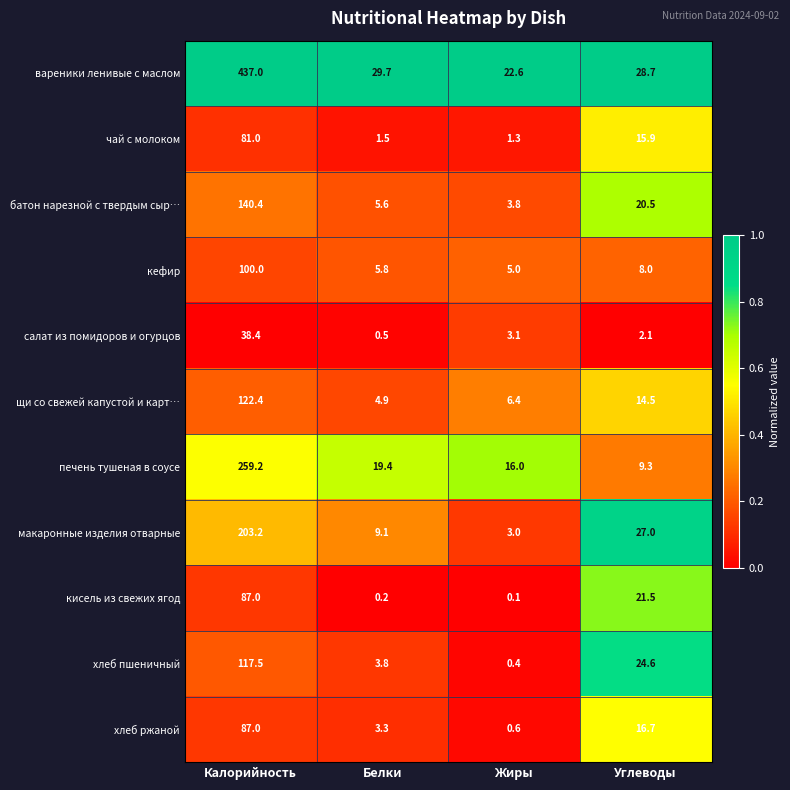

Is it true that макаронные изделия отварные equals 4.4 at Жиры?

False